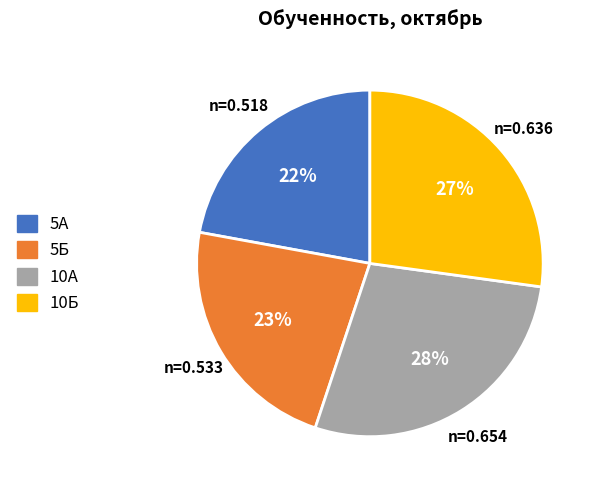

How many slices are in this pie chart?

4